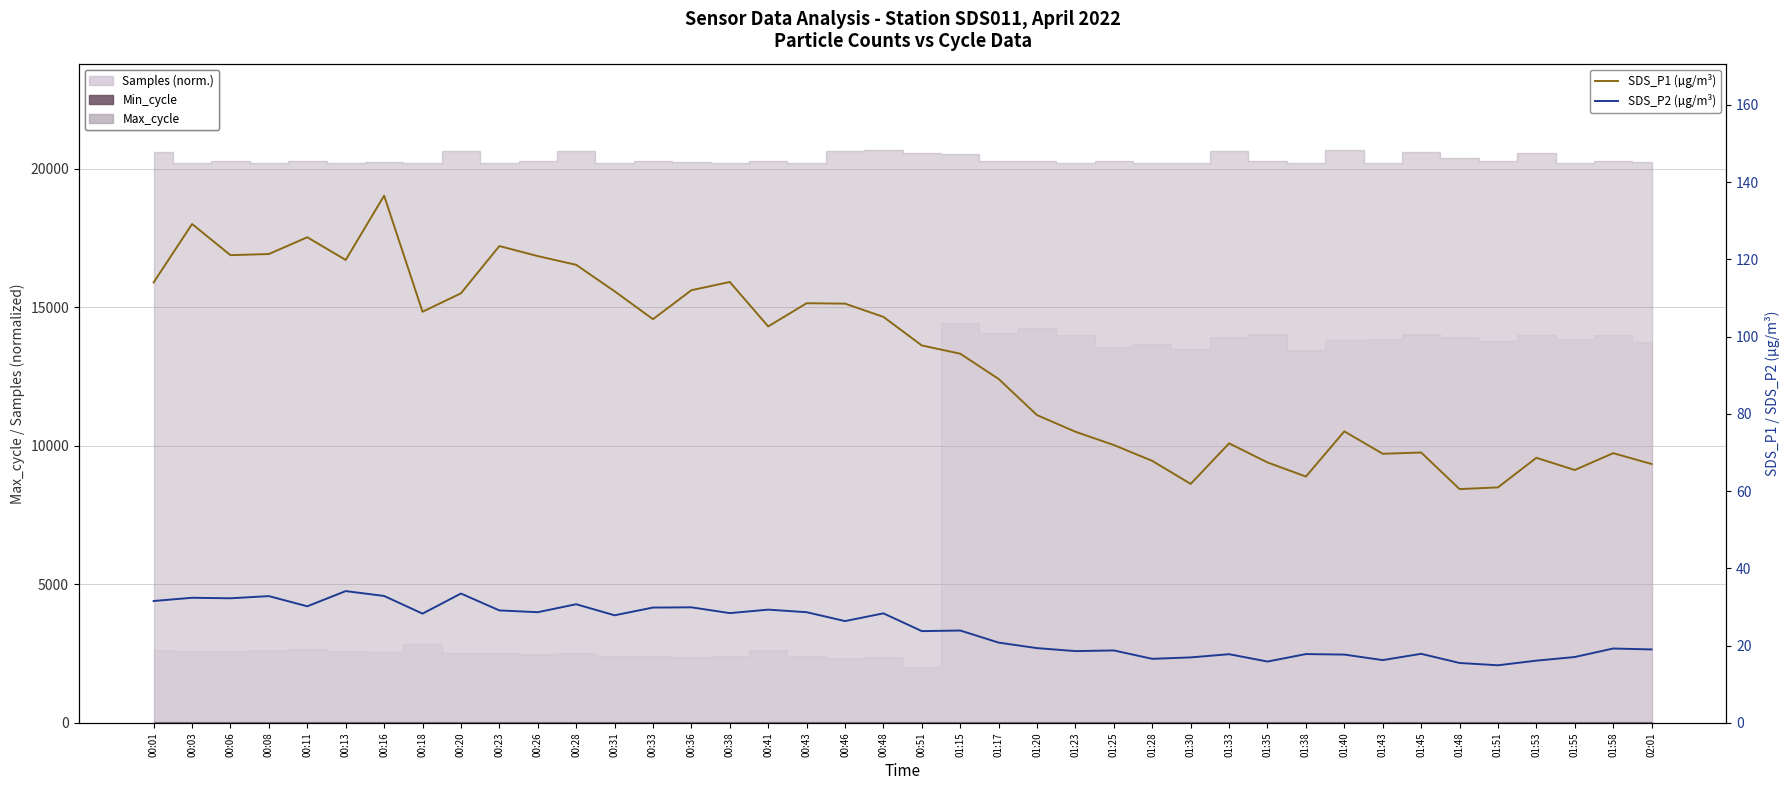

Reading left to right, extract all data points from this chart.

SDS_P1 (µg/m³): 00:01=114.0	00:03=129.1	00:06=121.1	00:08=121.4	00:11=125.7	00:13=119.8	00:16=136.5	00:18=106.4	00:20=111.2	00:23=123.4	00:26=120.8	00:28=118.6	00:31=111.7	00:33=104.5	00:36=112.0	00:38=114.1	00:41=102.6	00:43=108.6	00:46=108.5	00:48=105.1	00:51=97.7	01:15=95.6	01:17=89.0	01:20=79.7	01:23=75.4	01:25=71.9	01:28=67.8	01:30=61.9	01:33=72.4	01:35=67.4	01:38=63.8	01:40=75.5	01:43=69.7	01:45=70.0	01:48=60.5	01:51=61.0	01:53=68.6	01:55=65.5	01:58=69.8	02:01=67.0
SDS_P2 (µg/m³): 00:01=31.6	00:03=32.4	00:06=32.3	00:08=32.8	00:11=30.2	00:13=34.1	00:16=32.9	00:18=28.3	00:20=33.5	00:23=29.1	00:26=28.7	00:28=30.7	00:31=27.9	00:33=29.9	00:36=29.9	00:38=28.4	00:41=29.3	00:43=28.7	00:46=26.4	00:48=28.4	00:51=23.8	01:15=23.9	01:17=20.8	01:20=19.4	01:23=18.6	01:25=18.8	01:28=16.6	01:30=17.0	01:33=17.8	01:35=15.9	01:38=17.8	01:40=17.7	01:43=16.3	01:45=17.9	01:48=15.5	01:51=14.9	01:53=16.1	01:55=17.1	01:58=19.3	02:01=19.0